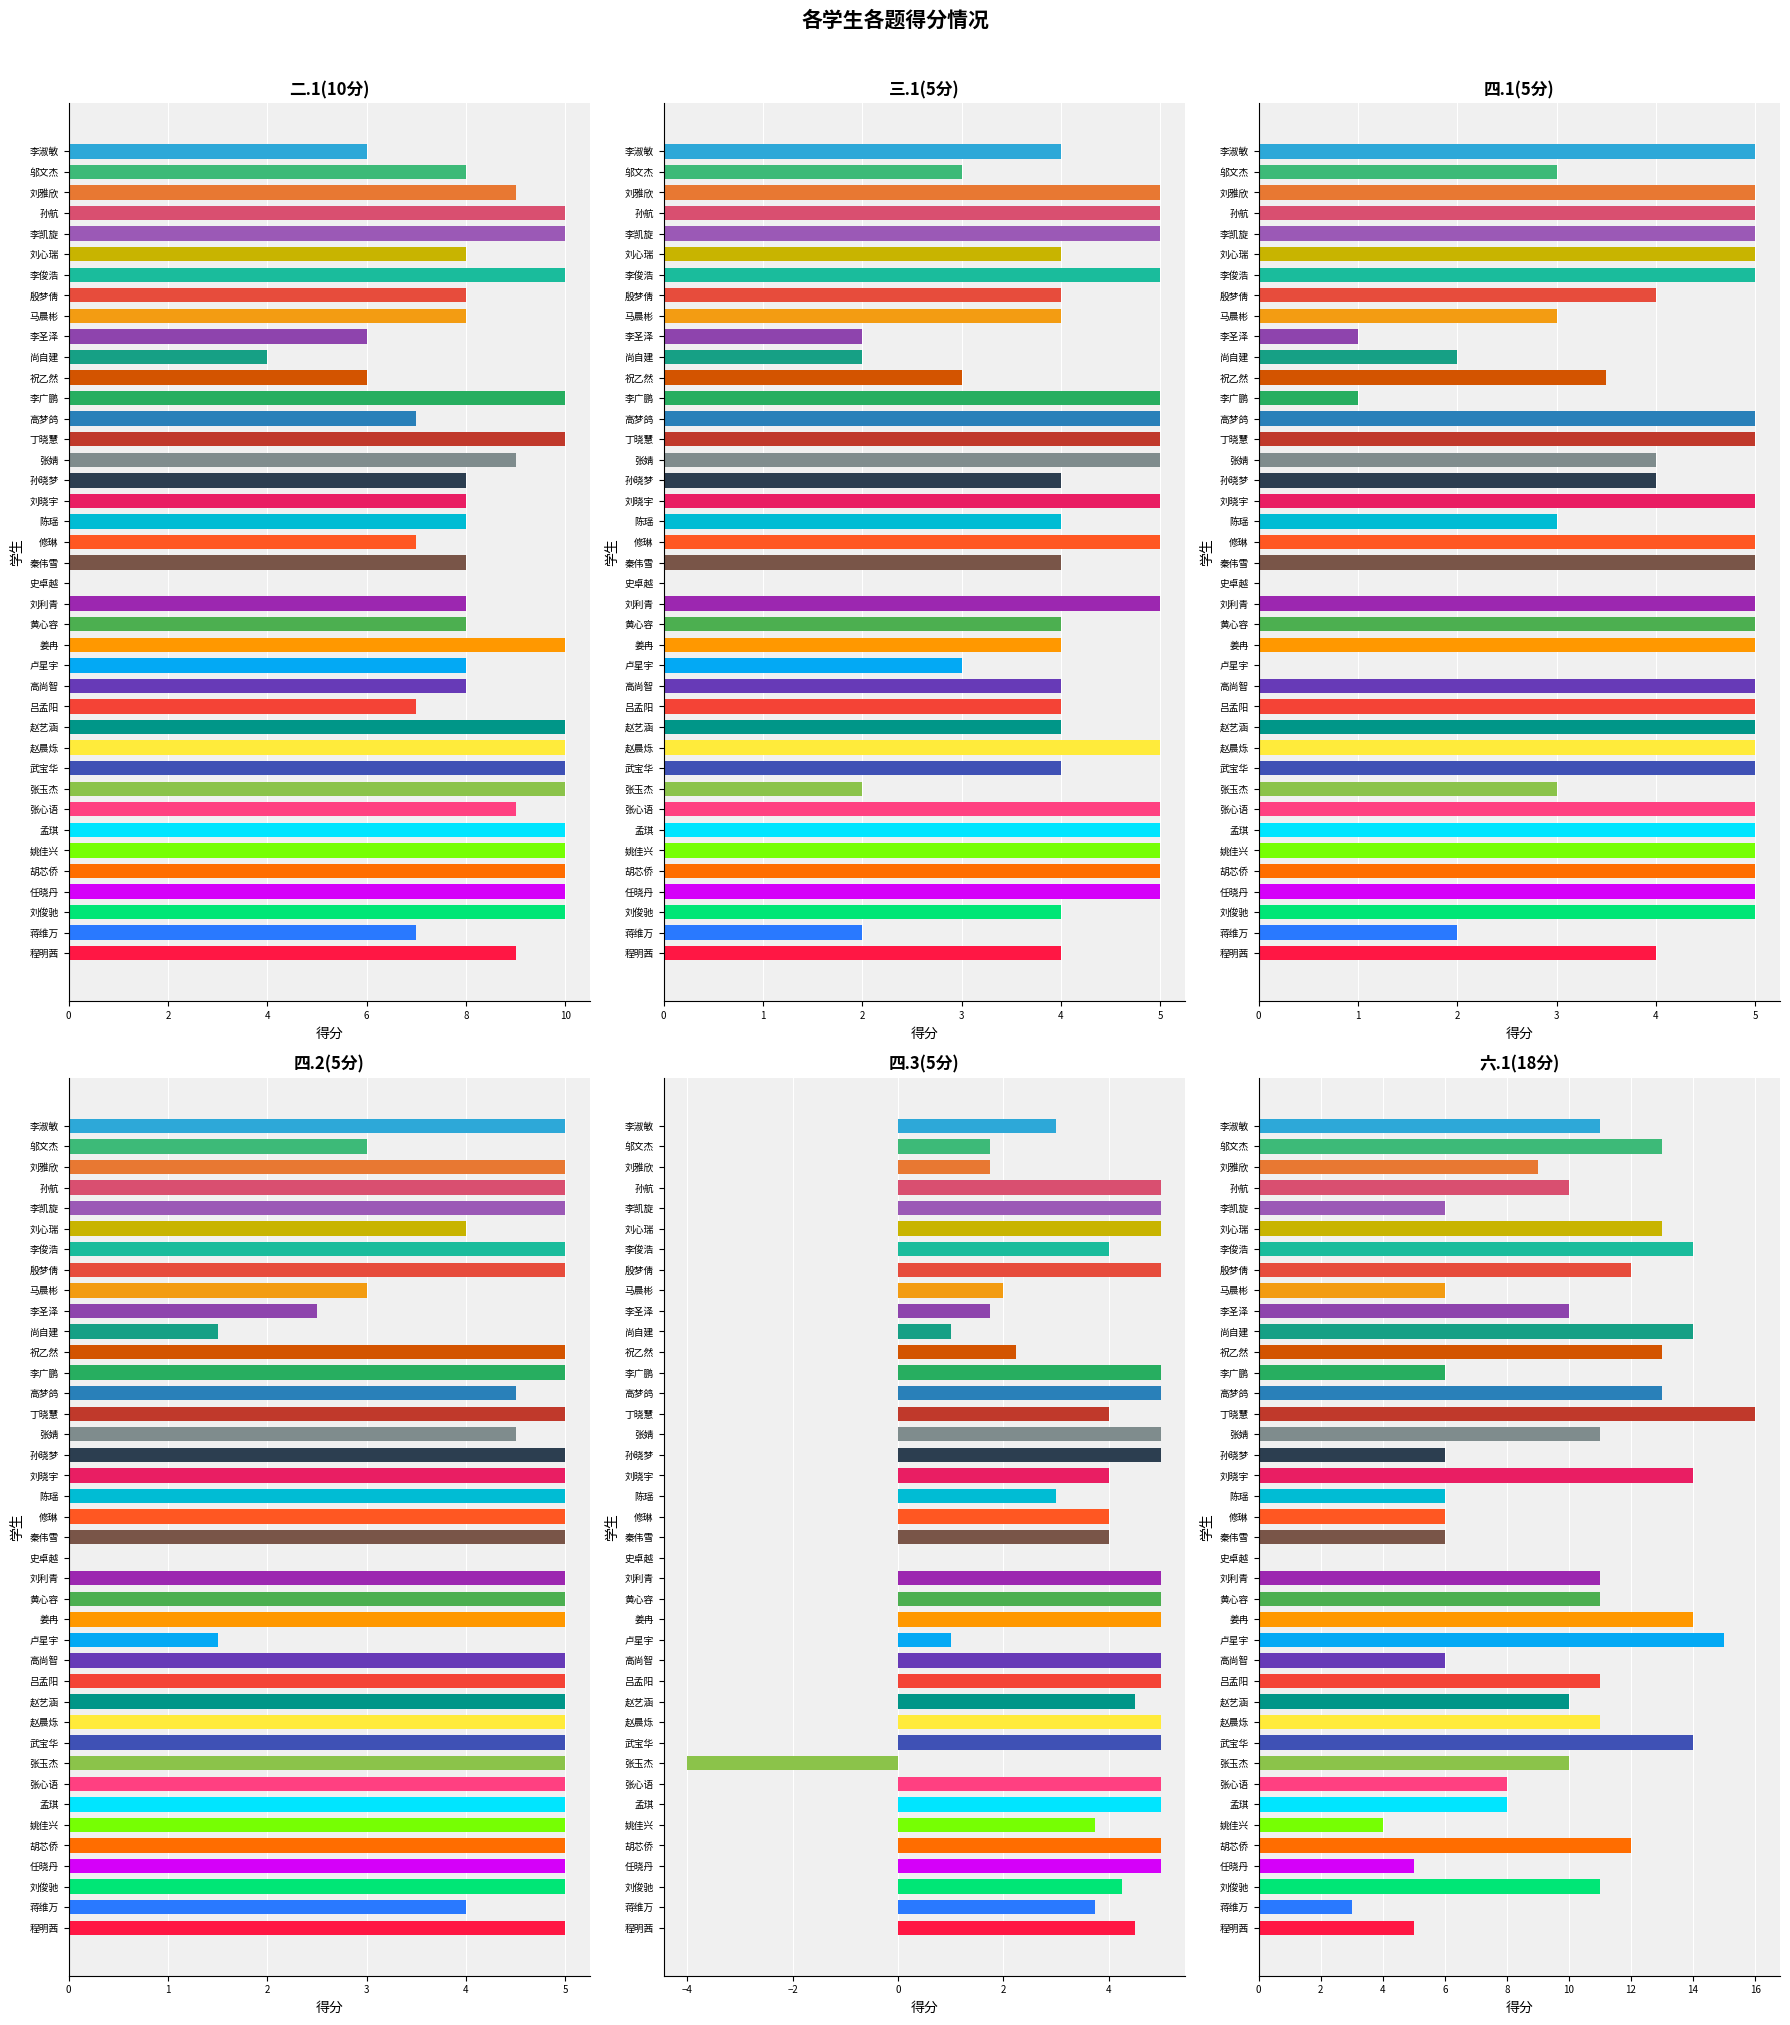

What is the sum of the 二.1(10分) values at 祝乙然 and 高尚智?

14.0